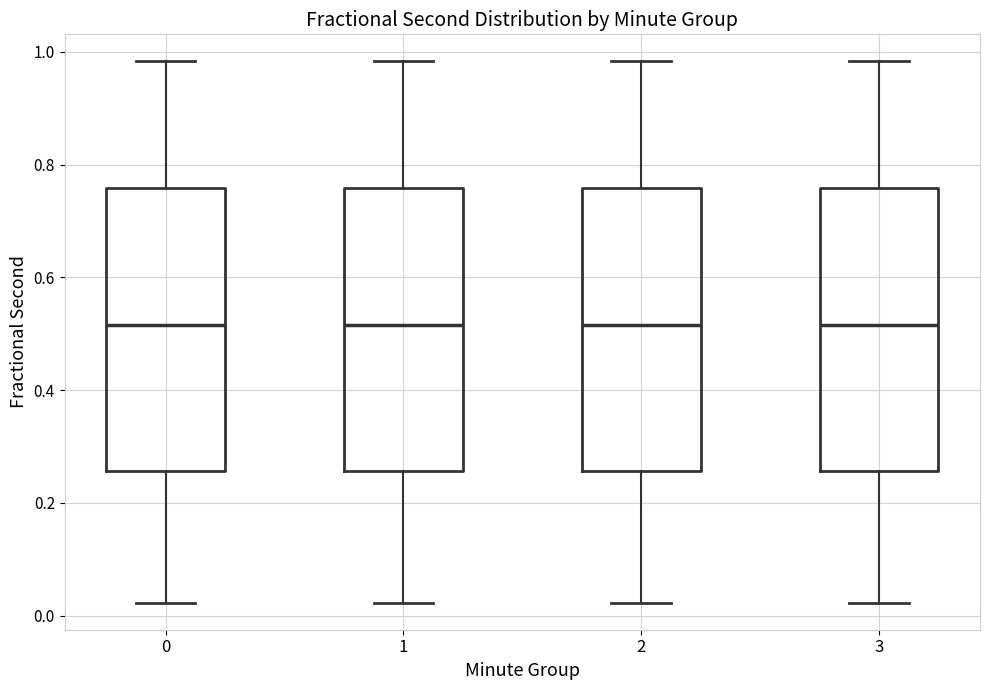

Reading left to right, transcribe this box plot: for each box, give where its median line is, the range the box spans, and where its two whiskers end, as read against the y-axis. The values are not printed on the chart, so give them approximately, as read against the axis.

0: median 0.52, box 0.26 to 0.76, whiskers 0.02 to 0.98
1: median 0.52, box 0.26 to 0.76, whiskers 0.02 to 0.98
2: median 0.52, box 0.26 to 0.76, whiskers 0.02 to 0.98
3: median 0.52, box 0.26 to 0.76, whiskers 0.02 to 0.98